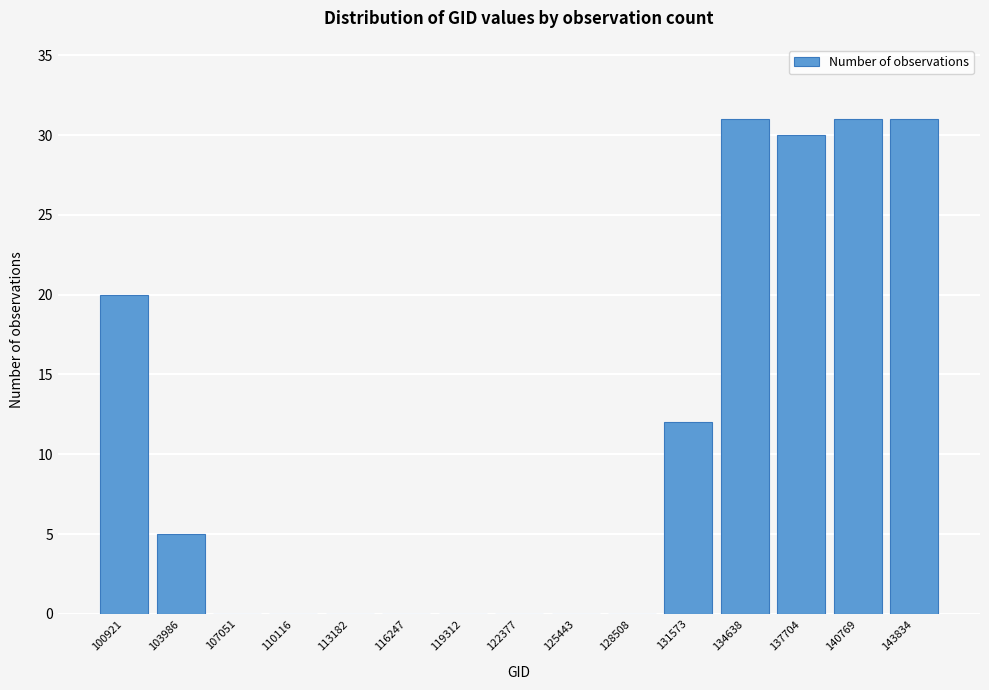

Reading left to right, transcribe all the data shown in this chart.

100921=20	103986=5	107051=0	110116=0	113182=0	116247=0	119312=0	122377=0	125443=0	128508=0	131573=12	134638=31	137704=30	140769=31	143834=31